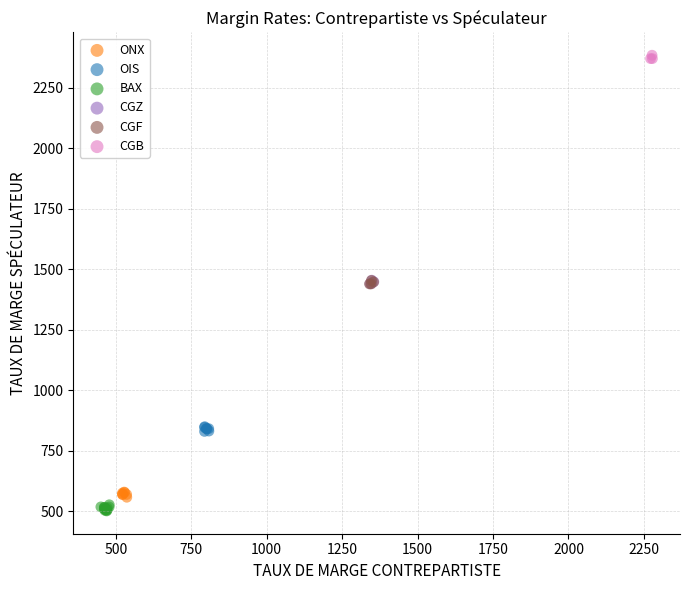

Which series contains the highest Y value?

CGB